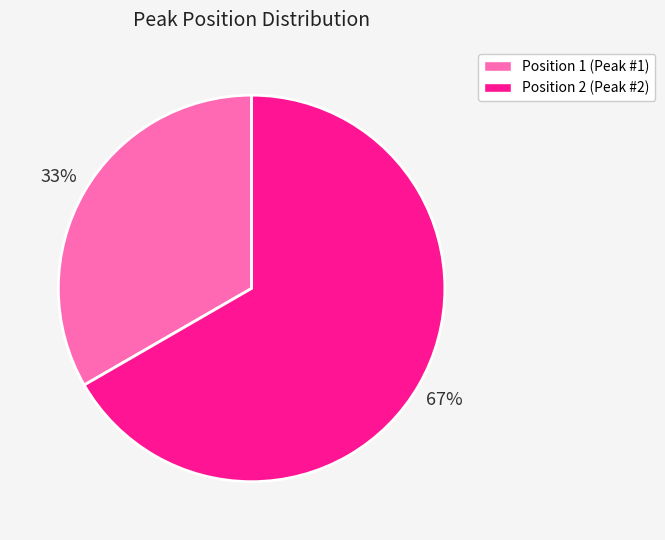

Is there any slice that represents more than half of the pie?

Yes